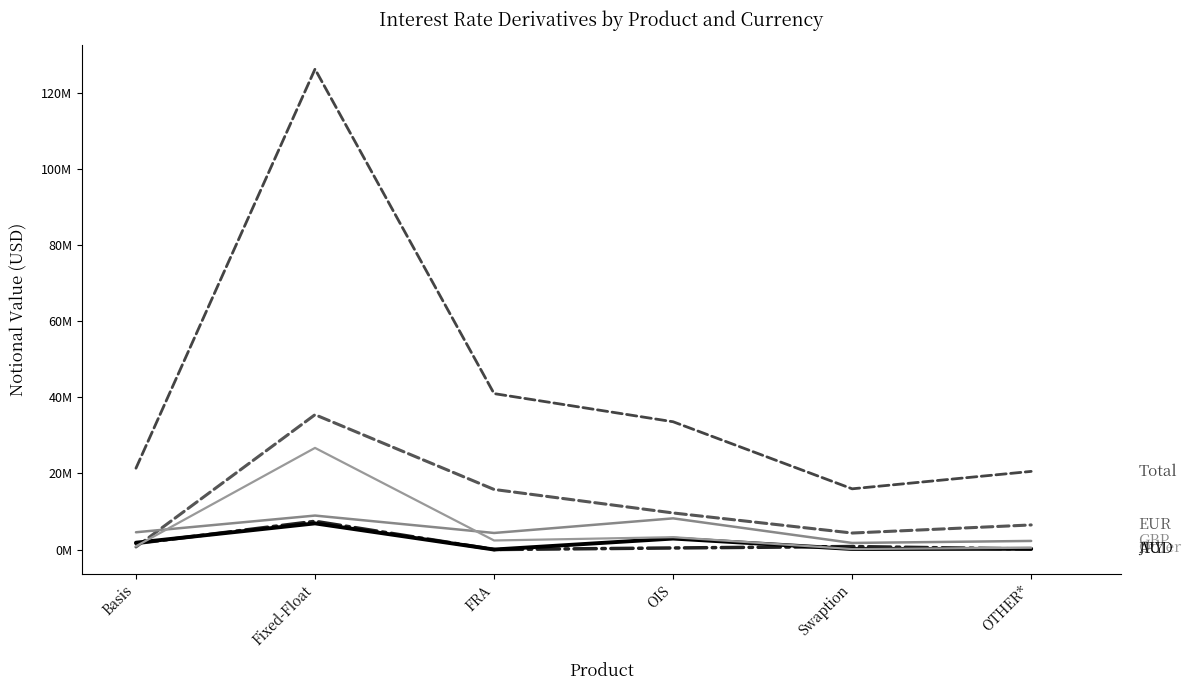

What is the label of the 2nd point from the right?

Swaption